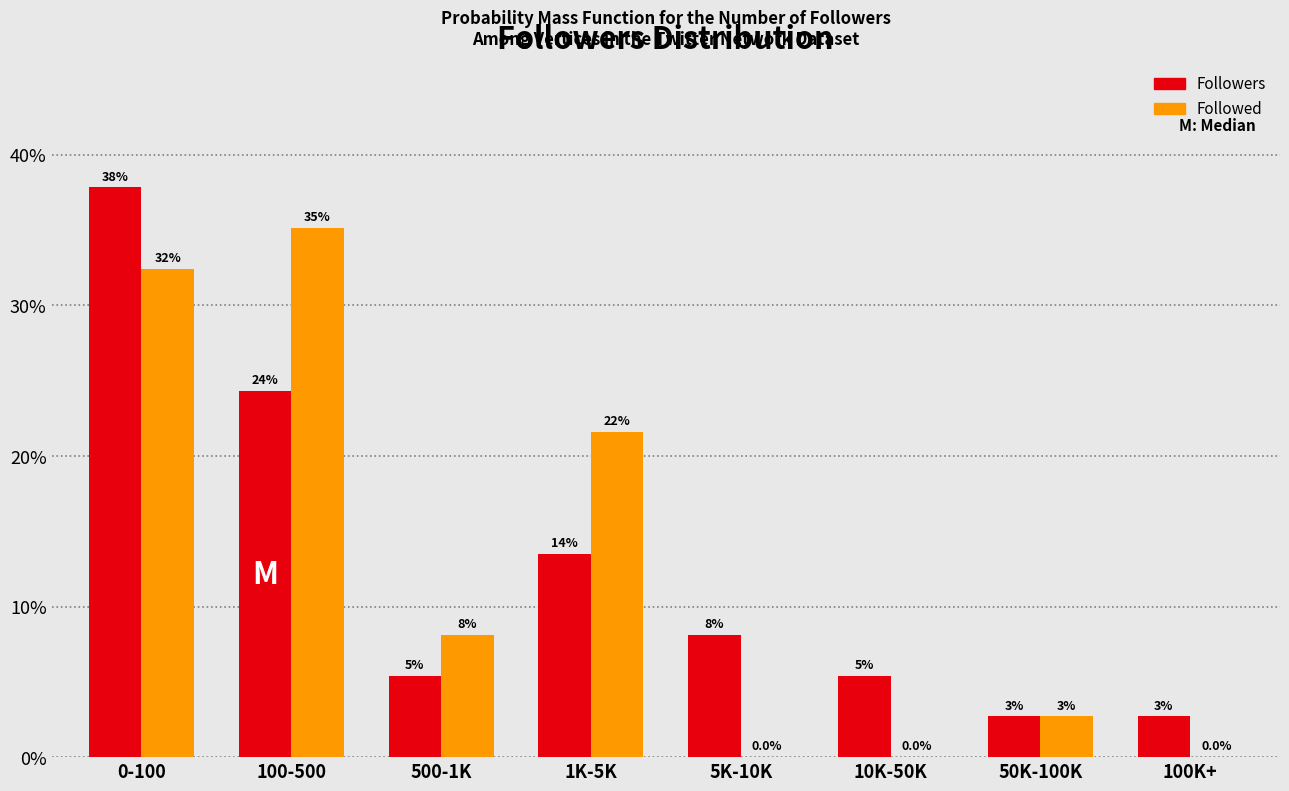

How many groups of bars are there?

8